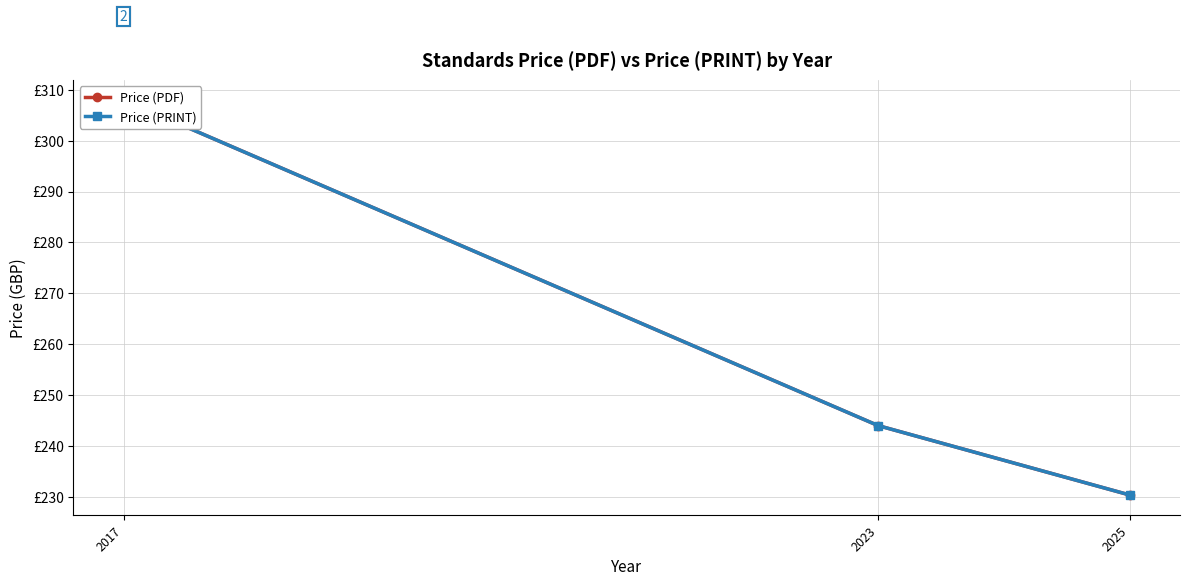

At which label does Price (PDF) first exceed 244?

2017